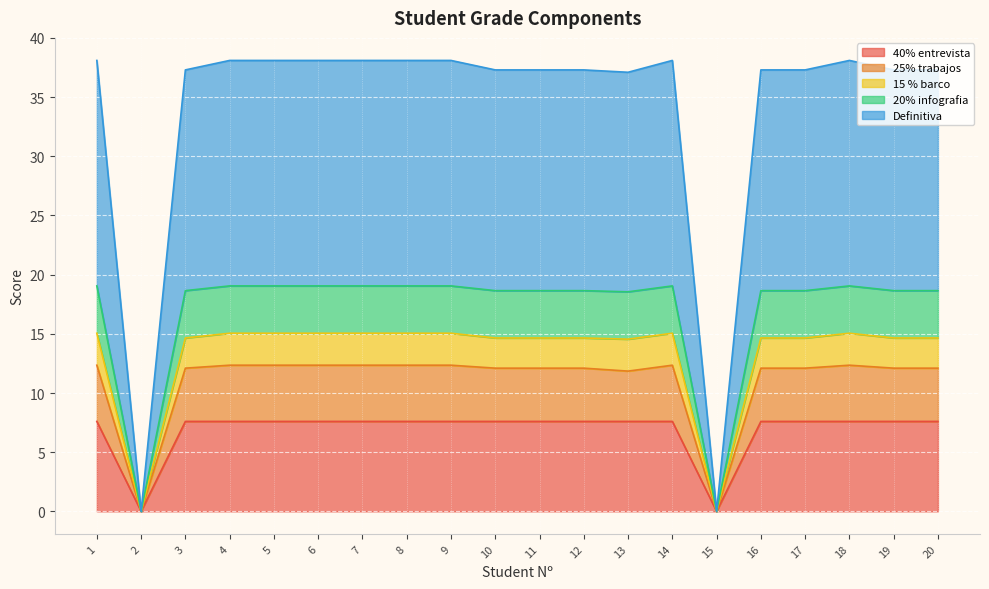

How many values in 40% entrevista are above zero?

18